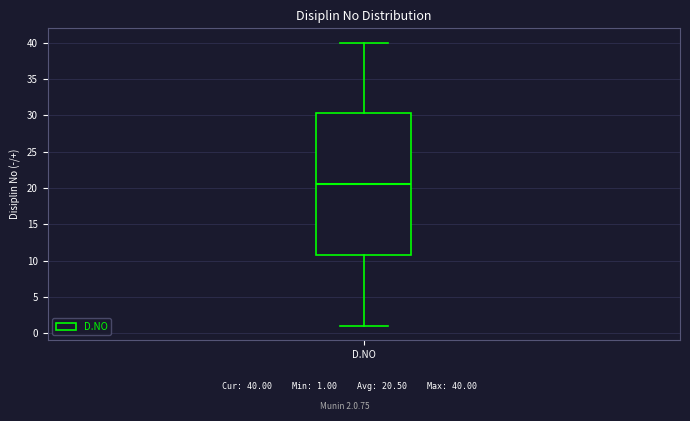

Where does the median line of the box for D.NO sit on the y-axis? The values are not printed on the chart, so give them approximately, as read against the axis.

20.5